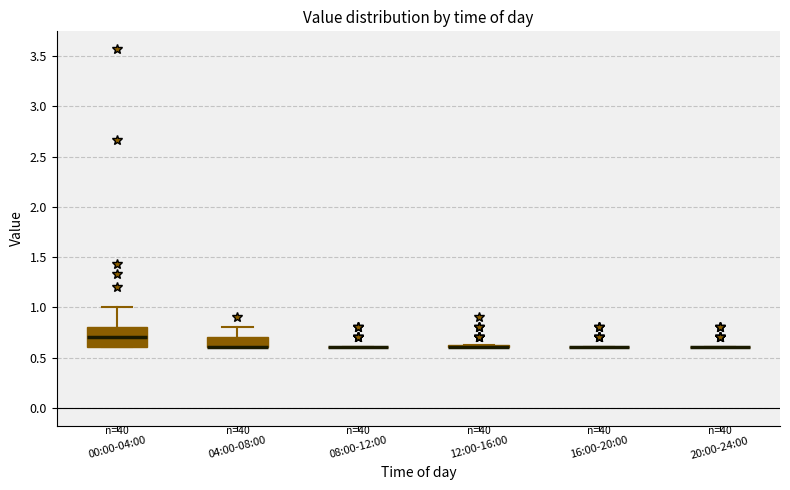

Comparing the boxes themselves (not the whiskers), which one is the tallest?

00:00-04:00